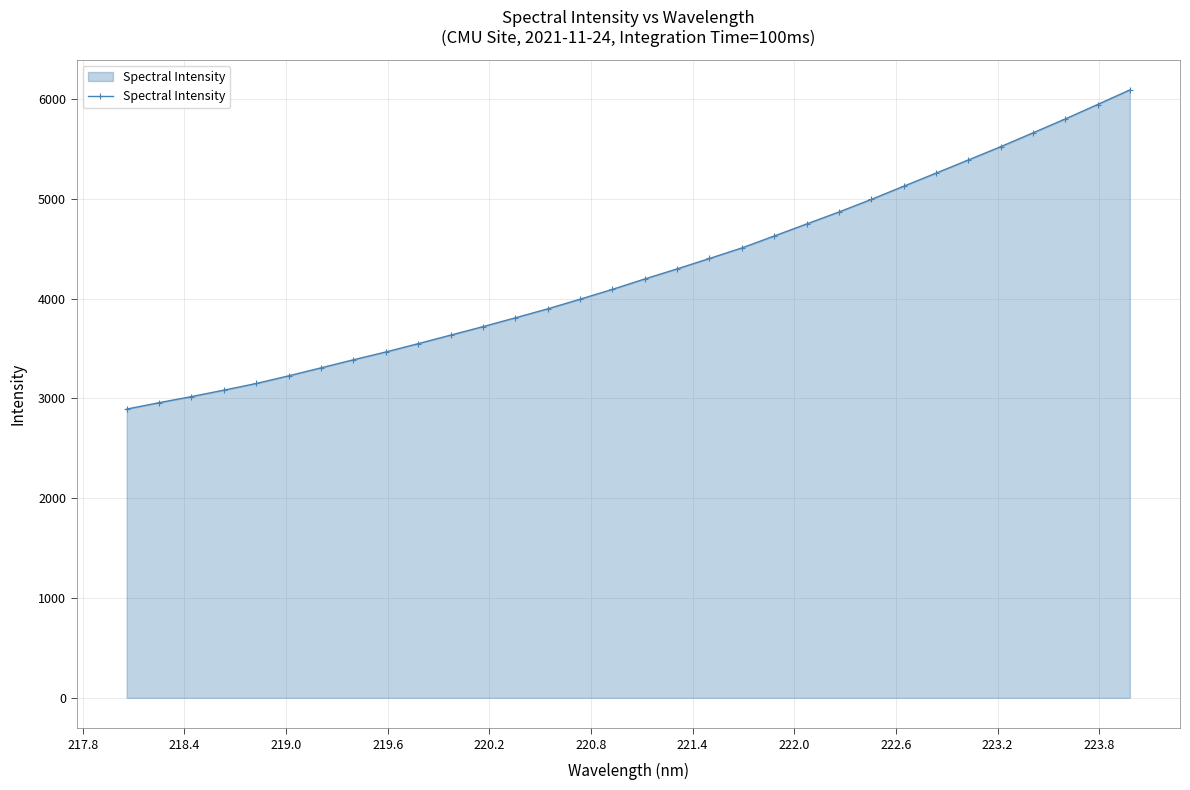

What is the value of the 31st point from the left?

5945.1